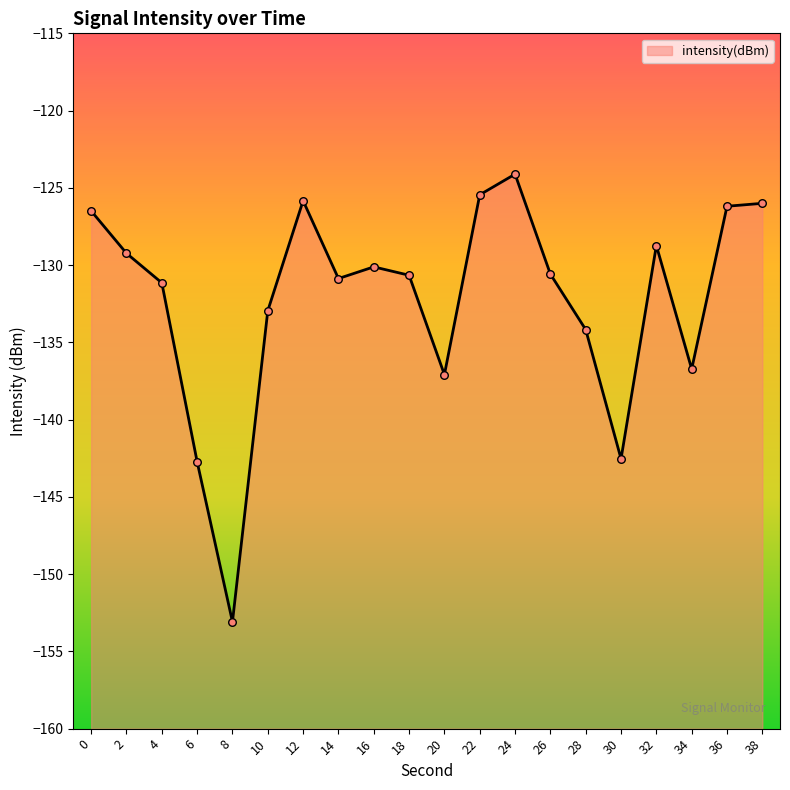

Which has a higher value, 34 or 14?

14